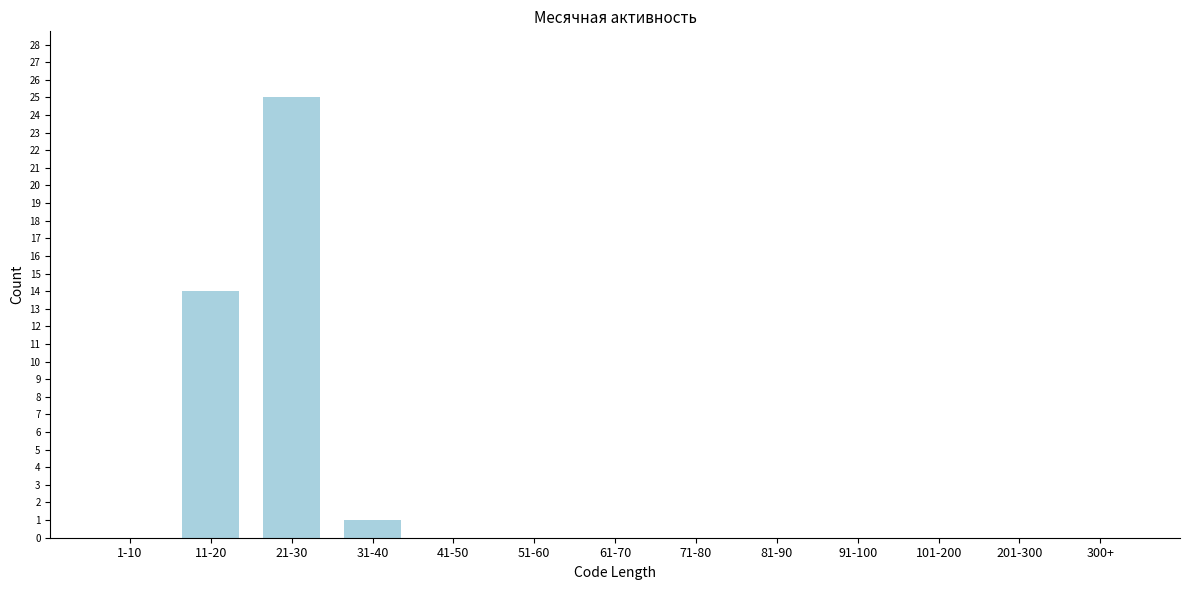

Reading right to left, what are all the values shown in this chart?

300+=0	201-300=0	101-200=0	91-100=0	81-90=0	71-80=0	61-70=0	51-60=0	41-50=0	31-40=1	21-30=25	11-20=14	1-10=0